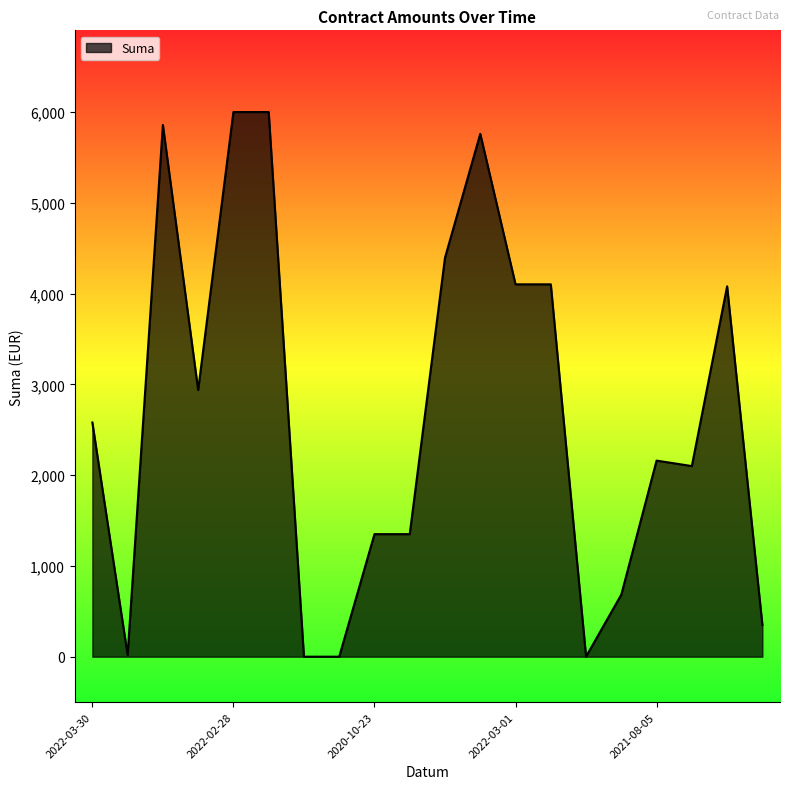

What is the difference between the maximum and minimum values?

6000.0